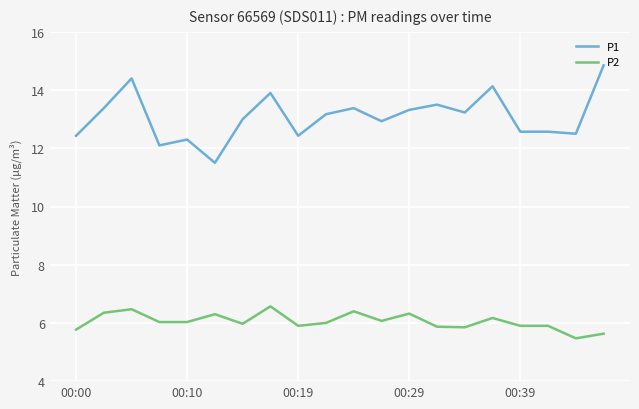

True or false: P2 and P1 intersect in this chart.

False